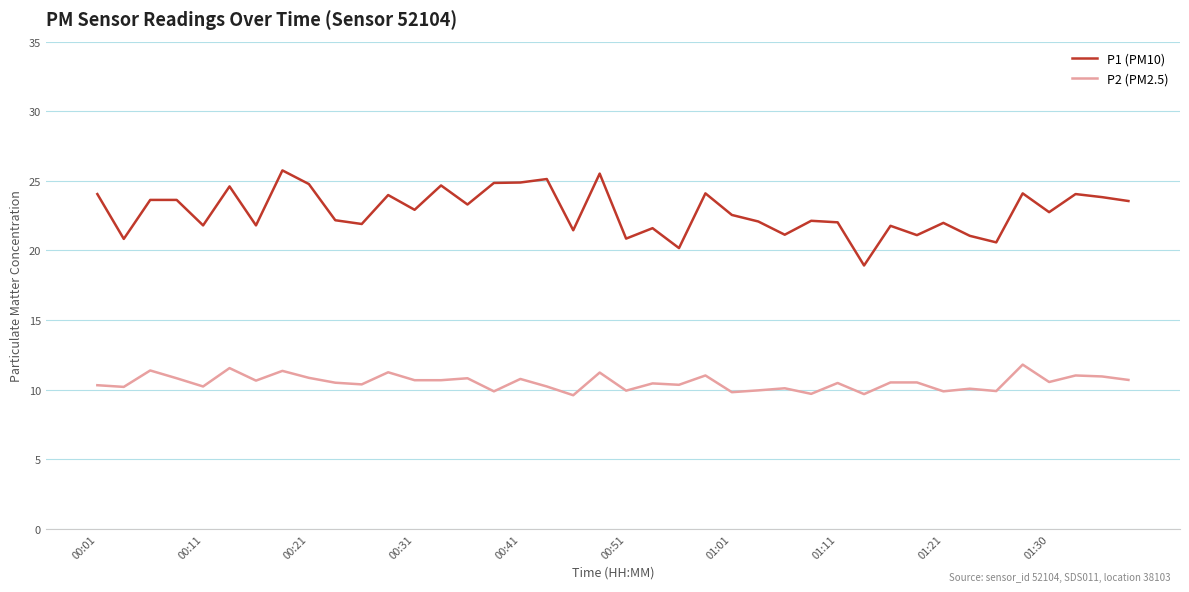

What is the maximum value shown in the chart?

25.8